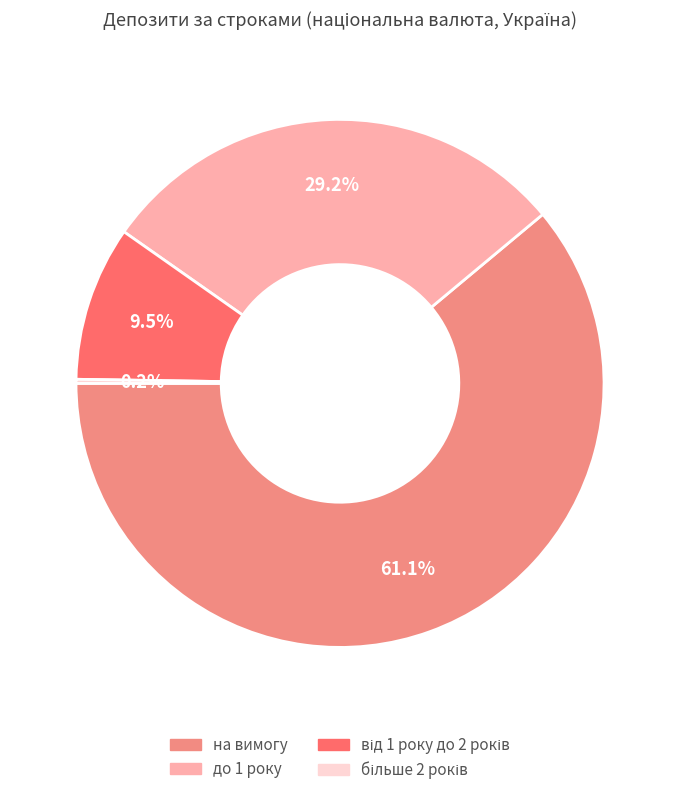

Which category has the biggest portion of the pie?

на вимогу